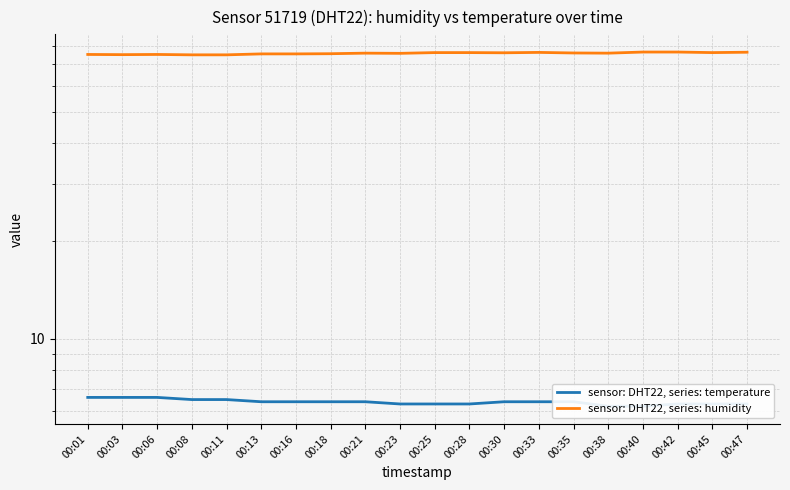

What is the value of the sensor: DHT22, series: humidity point at the 4th from the left?

74.9